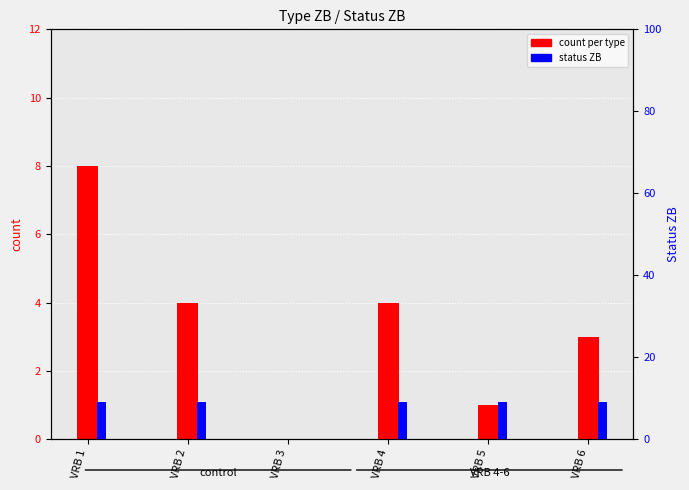

True or false: count per type has a value of 6 at VRB 2.

False